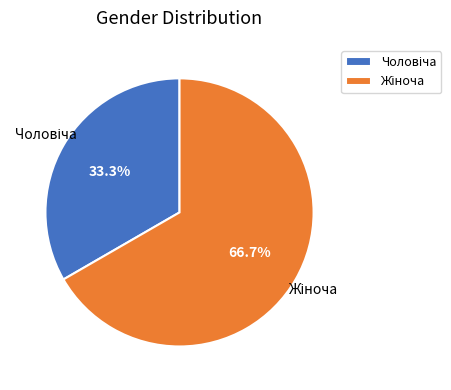

Count the number of slices in the pie.

2